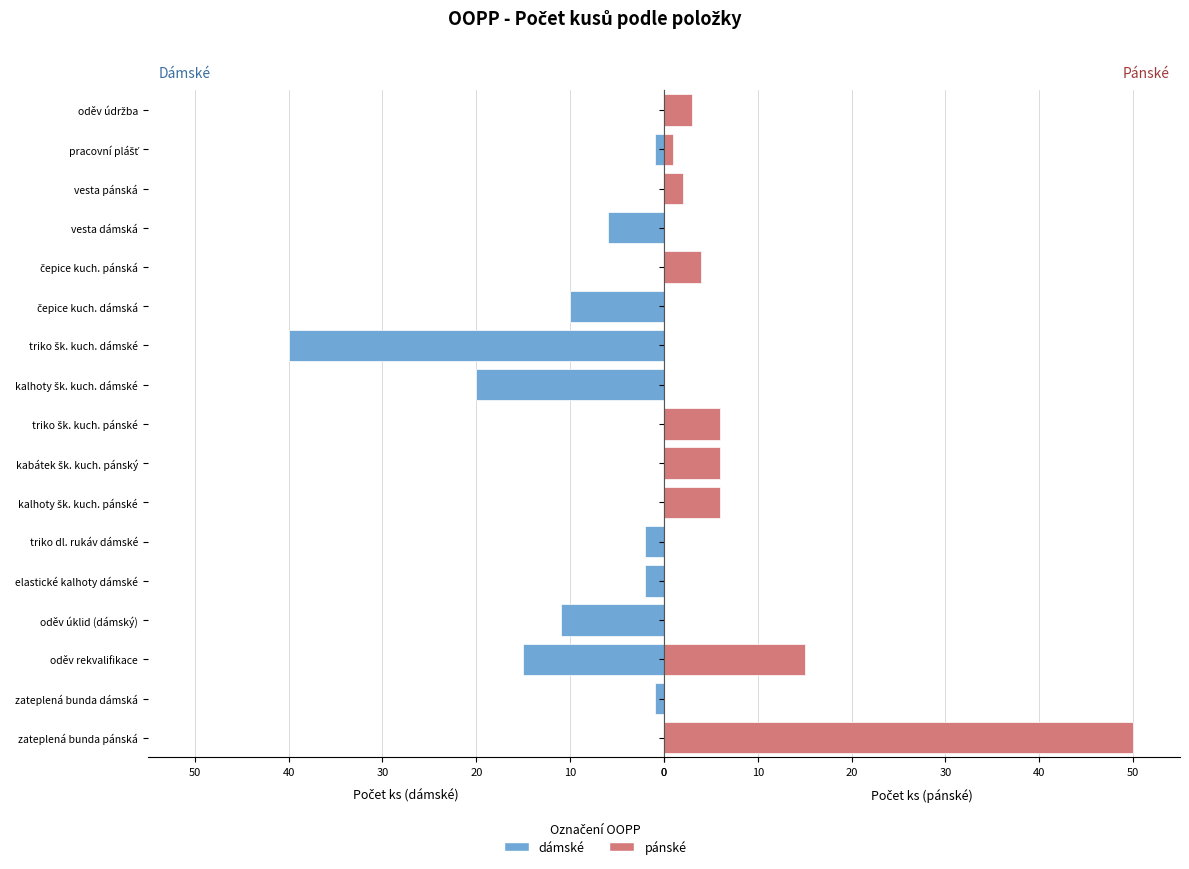

How many groups of bars are there?

17